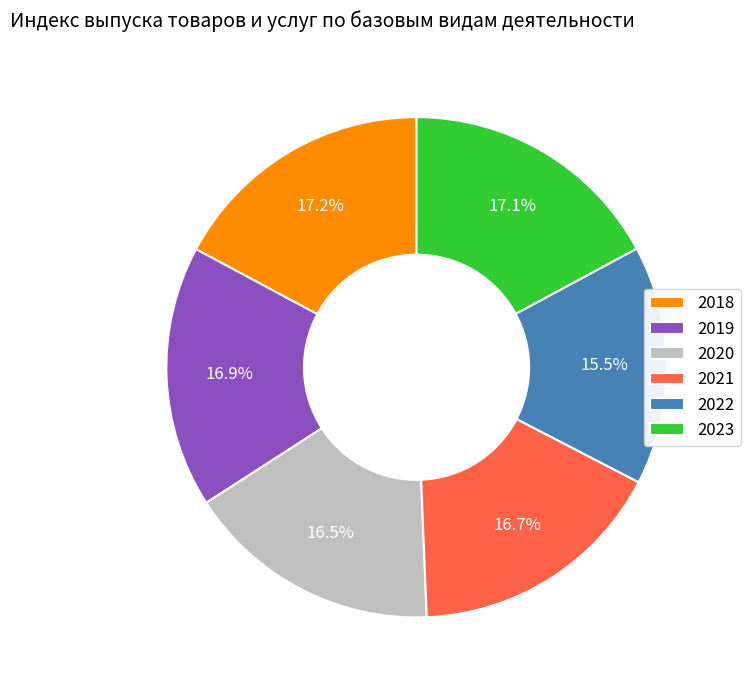

How many slices are in this pie chart?

6